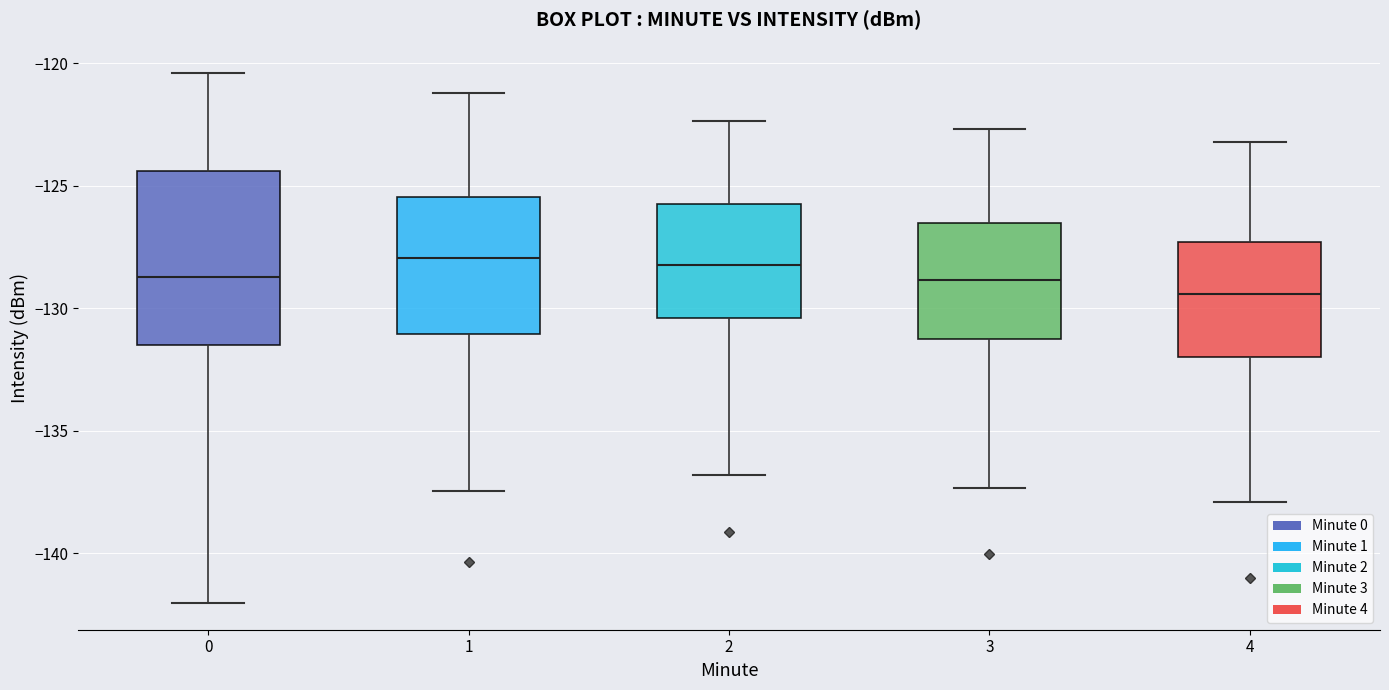

Where is the upper edge of the box at x = 3 on the y-axis? The values are not printed on the chart, so give them approximately, as read against the axis.

-126.5